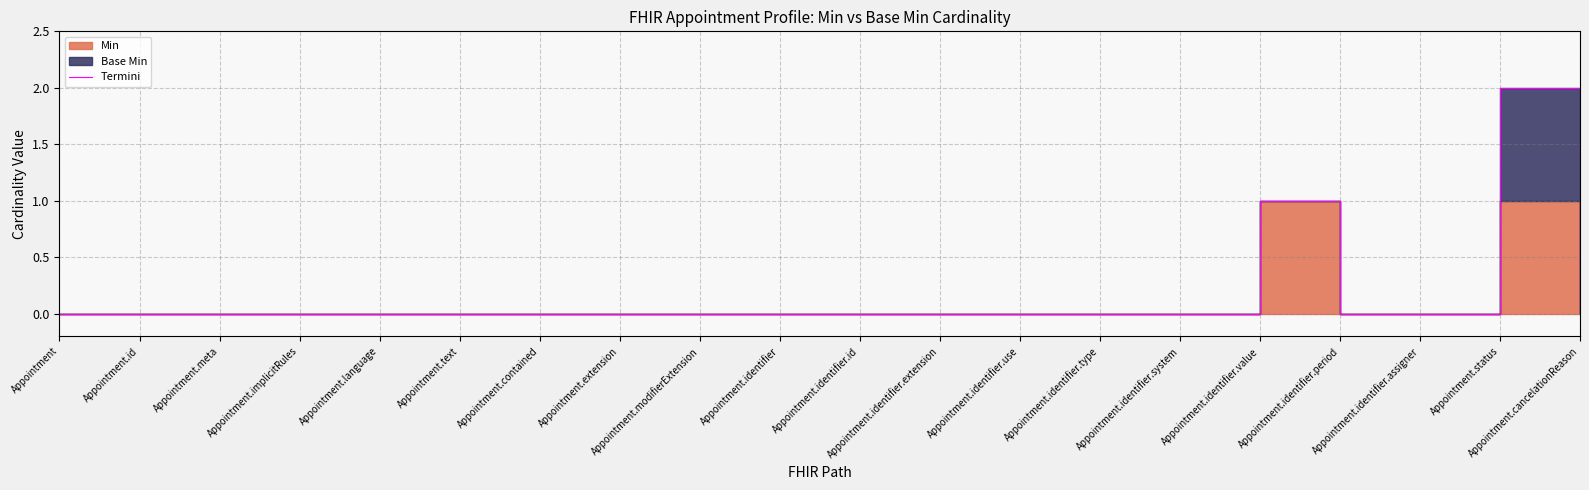

What is the approximate value at Appointment.identifier.value?

1